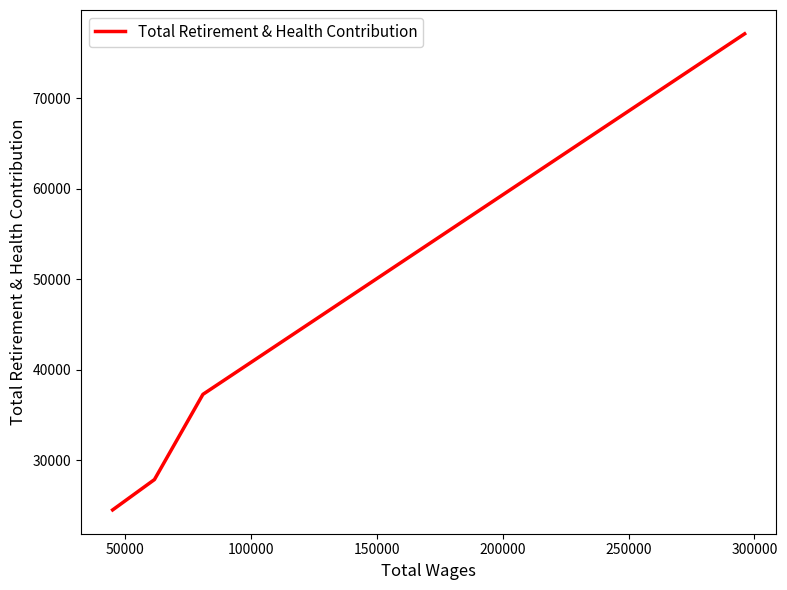

True or false: the data shows 34812 at 150000.

False